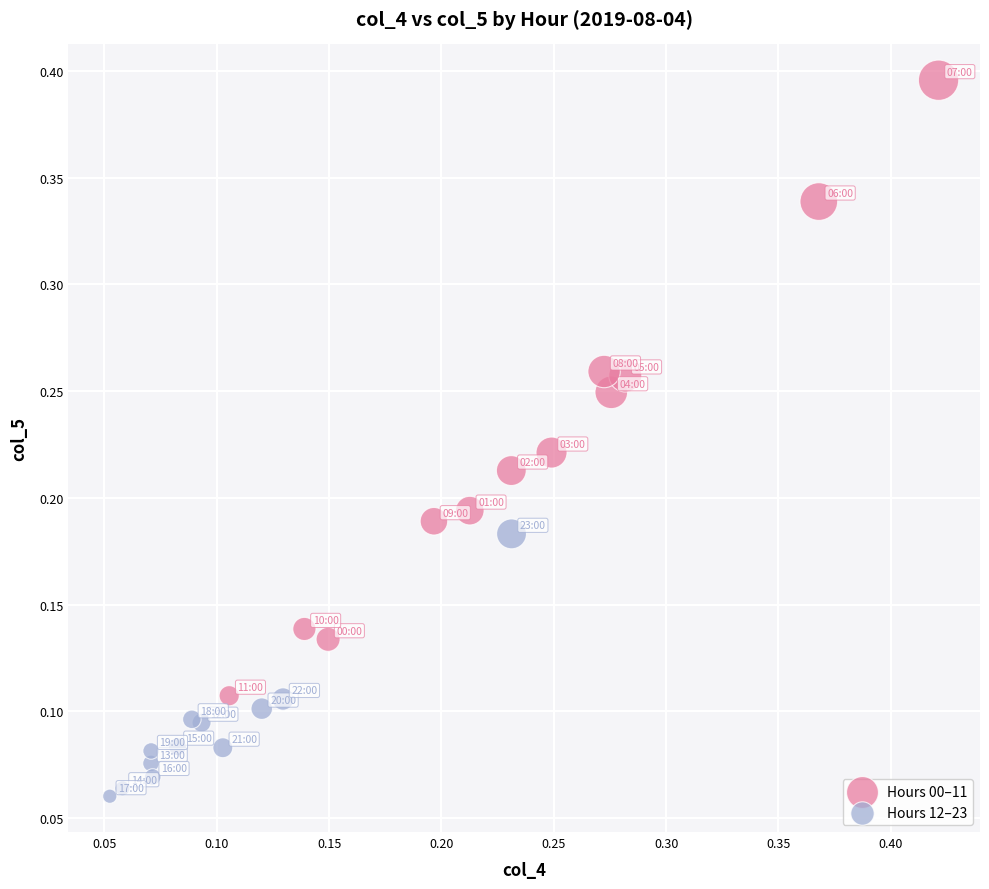

Which series contains the highest Y value?

Hours 00–11